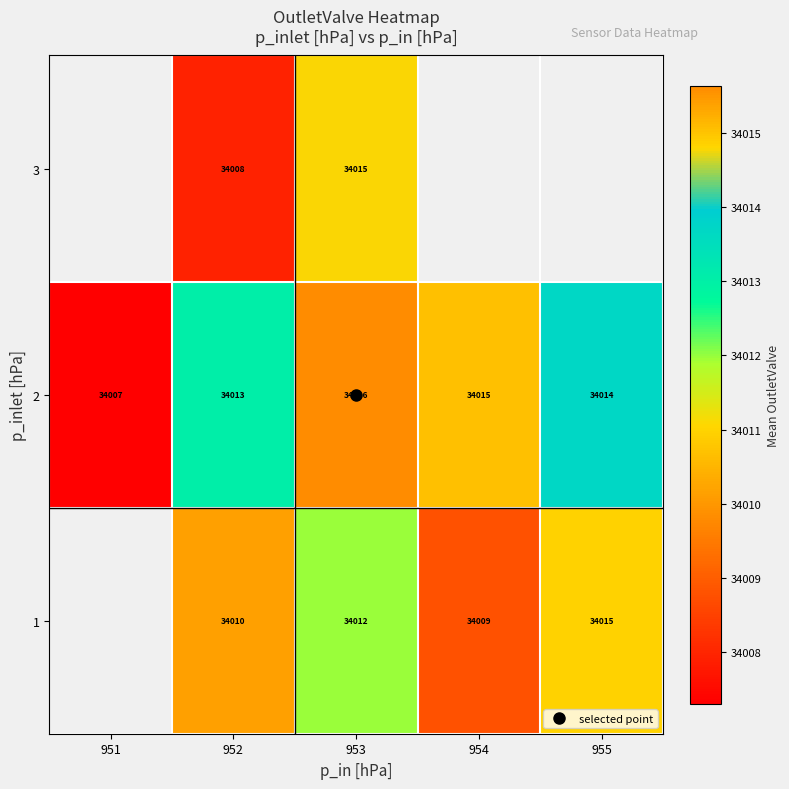

How many data points does each series have?

5